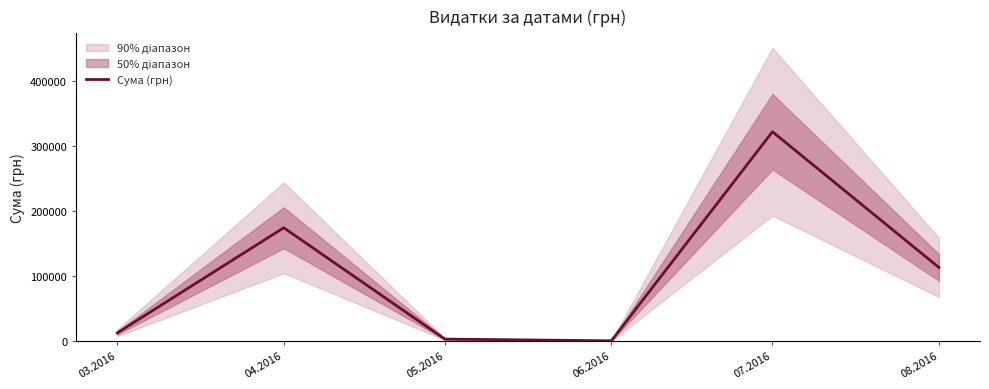

Rank the categories by value from lowest to highest.

06.2016, 05.2016, 03.2016, 08.2016, 04.2016, 07.2016